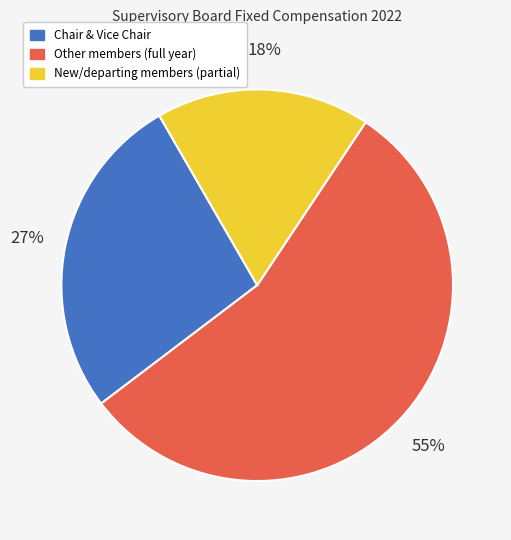

Which category has the smallest portion of the pie?

New/departing members (partial)